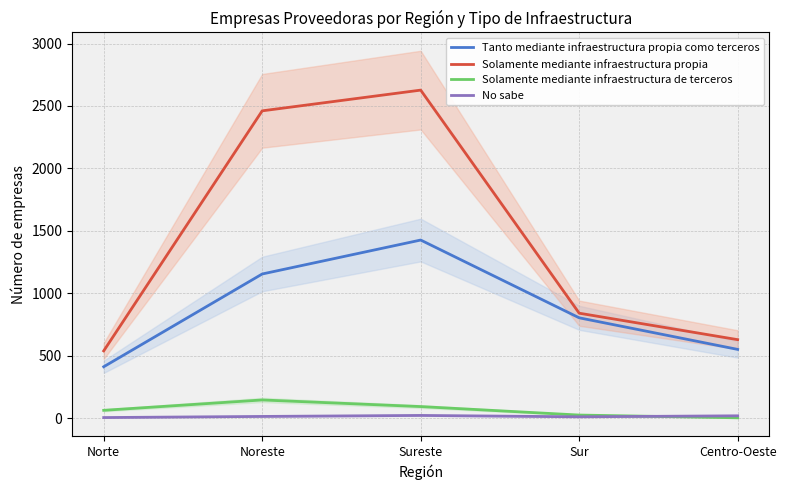

How many intersections are there between No sabe and Solamente mediante infraestructura de terceros?

1